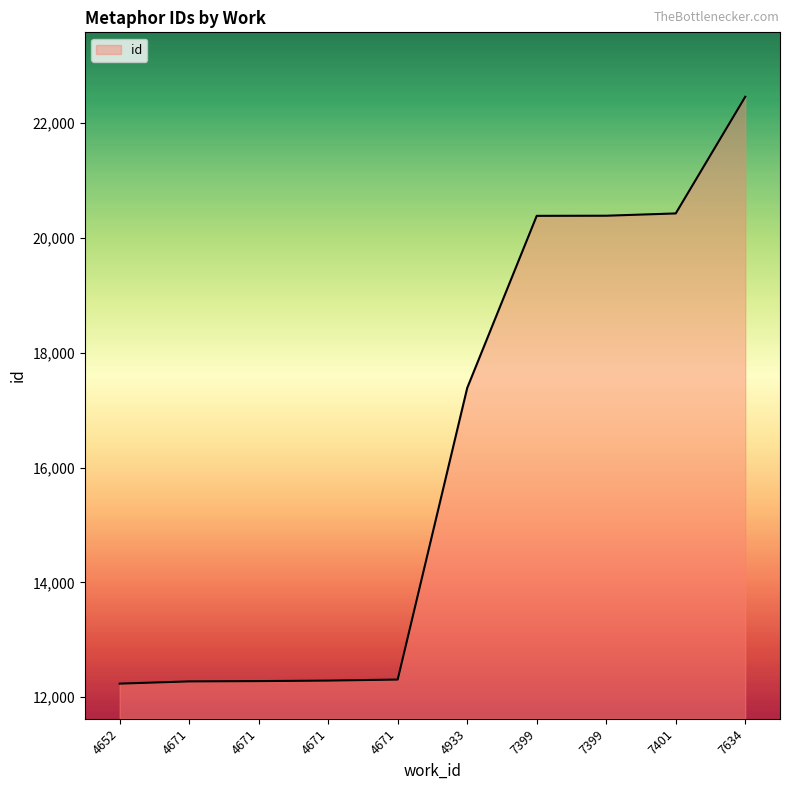

What is the average value?

16243